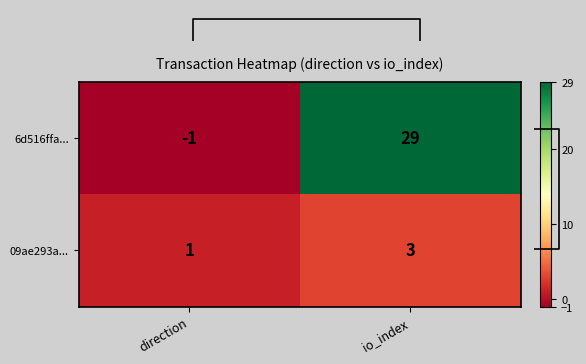

Rank the series by their average value, from highest to lowest.

6d516ffa474c89eac15e9132bcc7fd1dbf2a2f3, 09ae293aa5f498871d7e5c689744c97c8e0335e